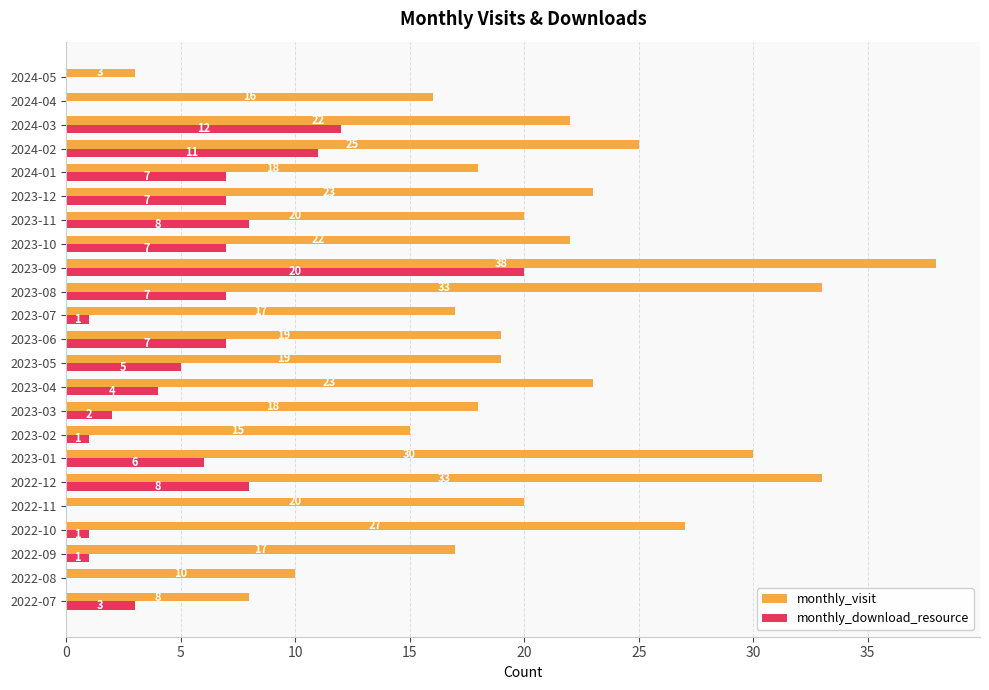

Between 2024-02 and 2024-05, which series saw the biggest shift?

monthly_visit